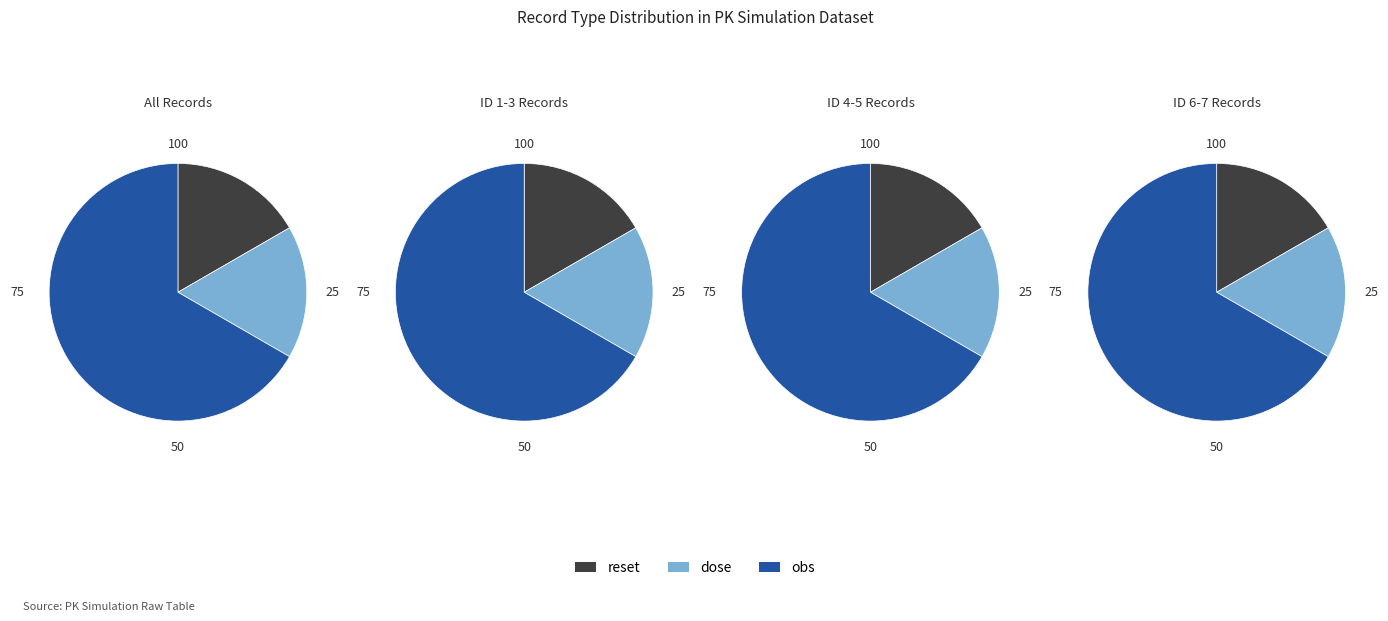

Between dose and obs, which is larger?

obs